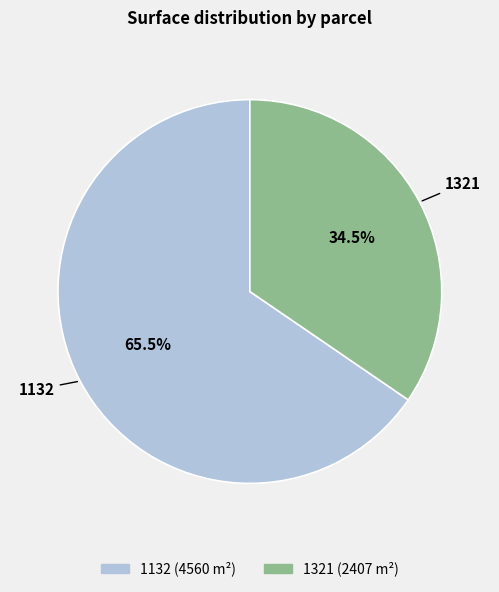

What is the largest slice in the pie chart?

1132